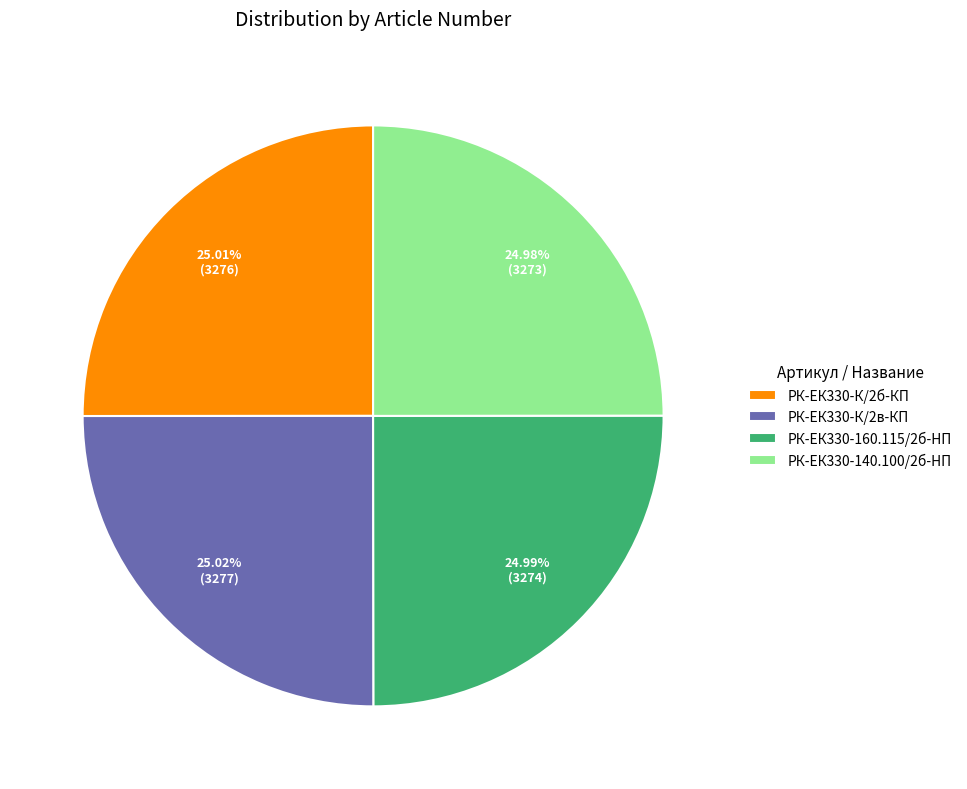

Is РК-ЕК330-140.100/2б-HП the majority of the pie?

No